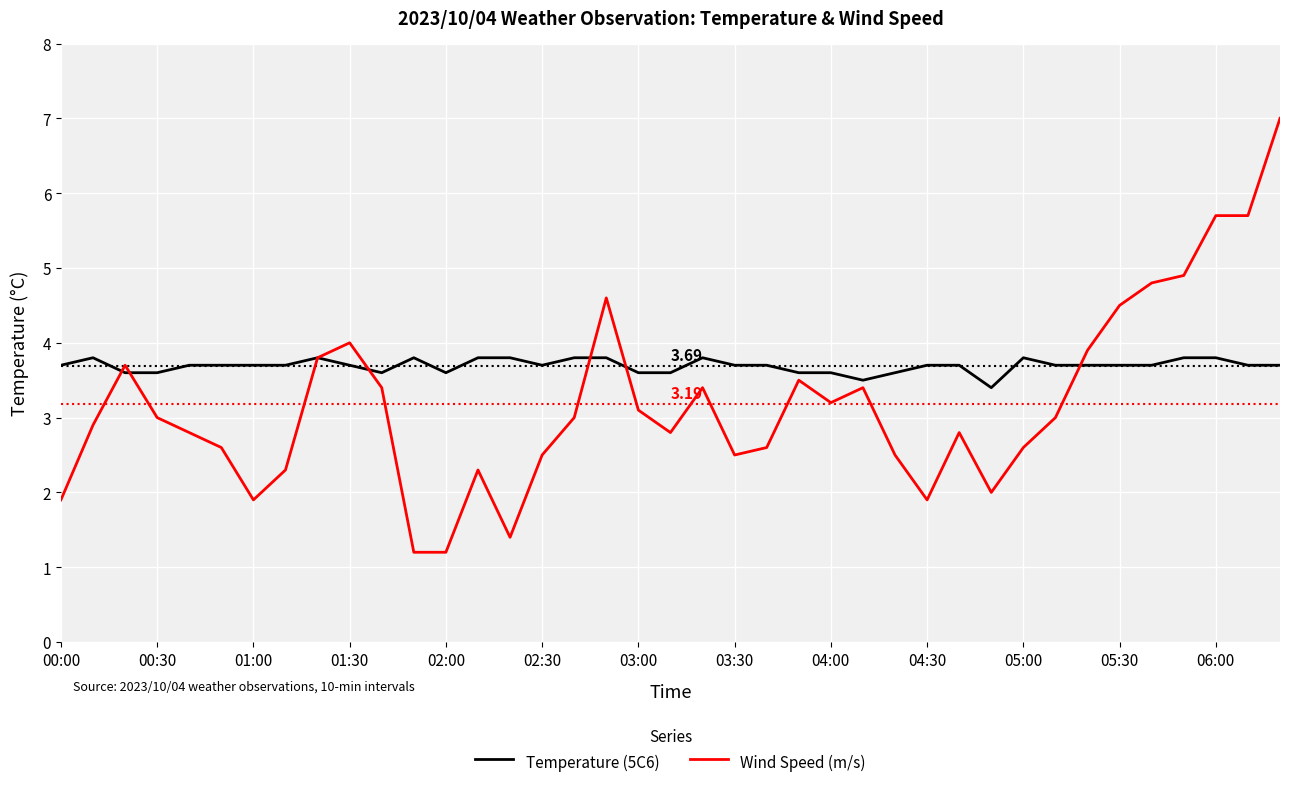

What is the maximum value for Wind Speed (m/s)?

7.0